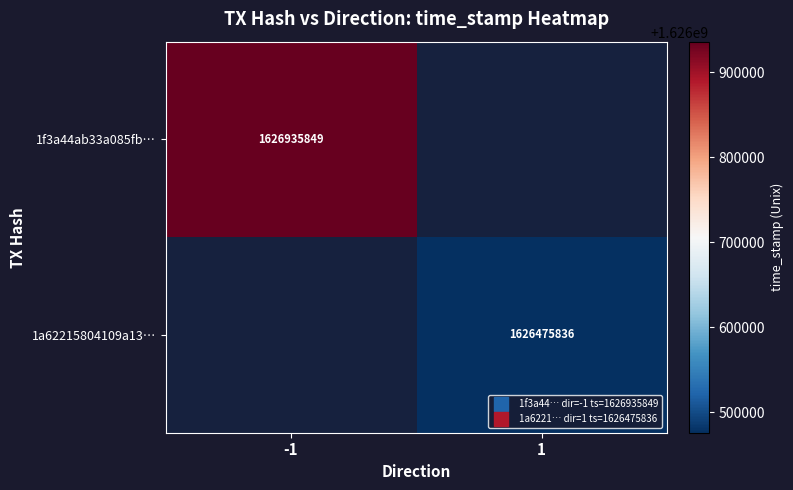

Read the 1a62215804109a13… value at 1.

1626475836.0